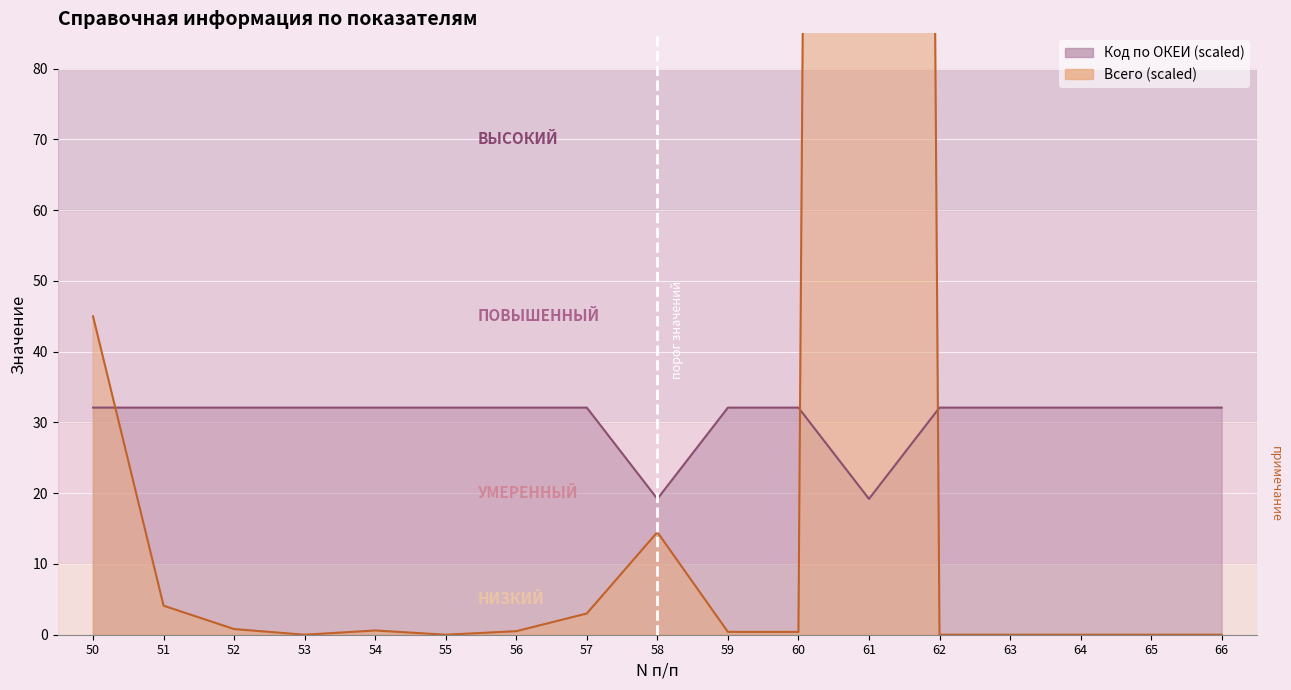

At which category does Всего reach its first local peak?

54